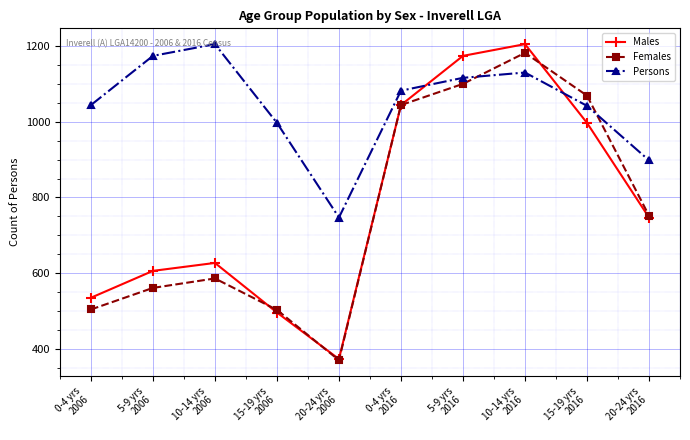

In Females, how many points are higher than both neighbors (excluding endpoints)?

2